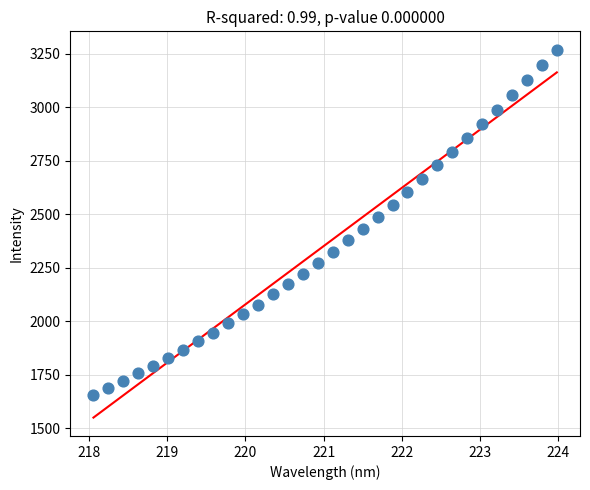

What is the range of X values (max minus min)?

5.9